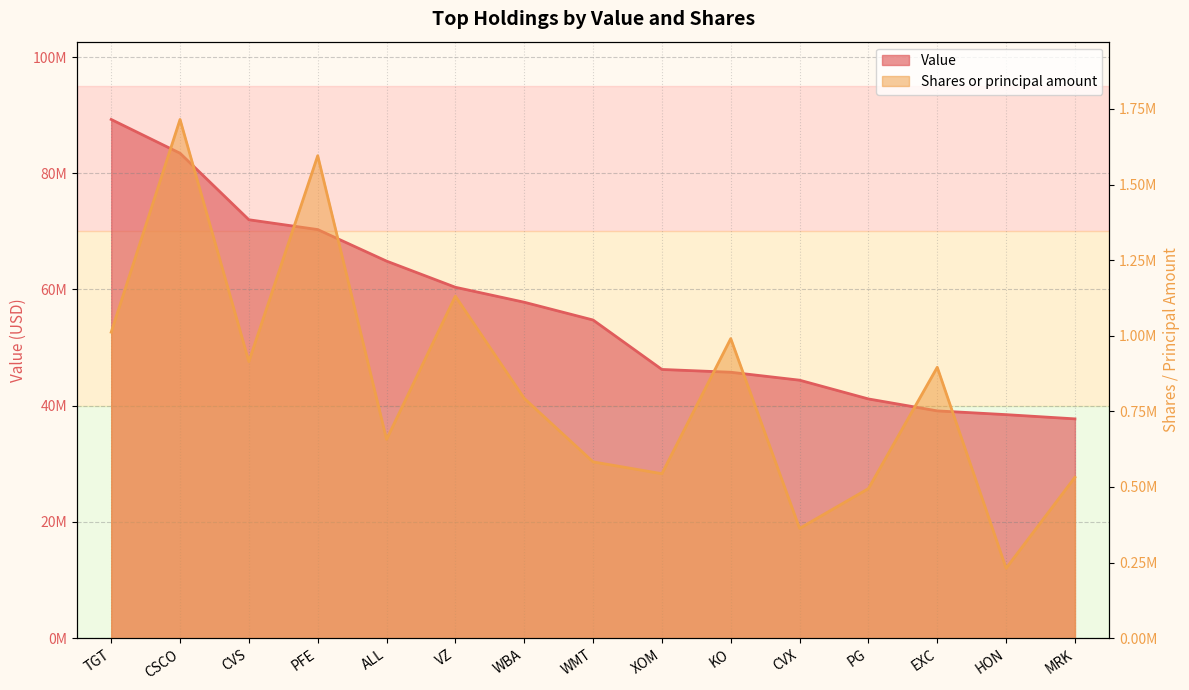

The value of Value at VZ is 60382000. True or false?

True